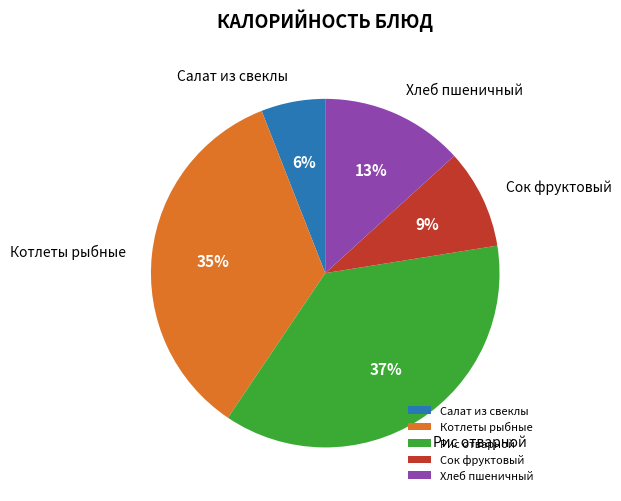

What percentage is the Хлеб пшеничный slice, to the nearest percent?

13%